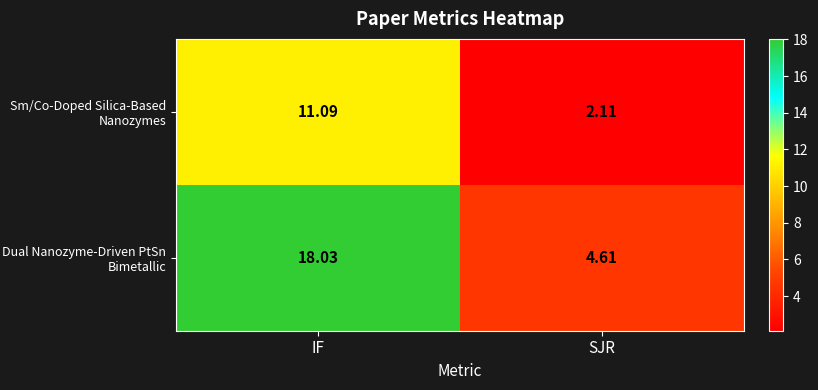

Rank the series by their maximum value, from highest to lowest.

Dual Nanozyme-Driven PtSn Bimetallic, Sm/Co-Doped Silica-Based Nanozymes